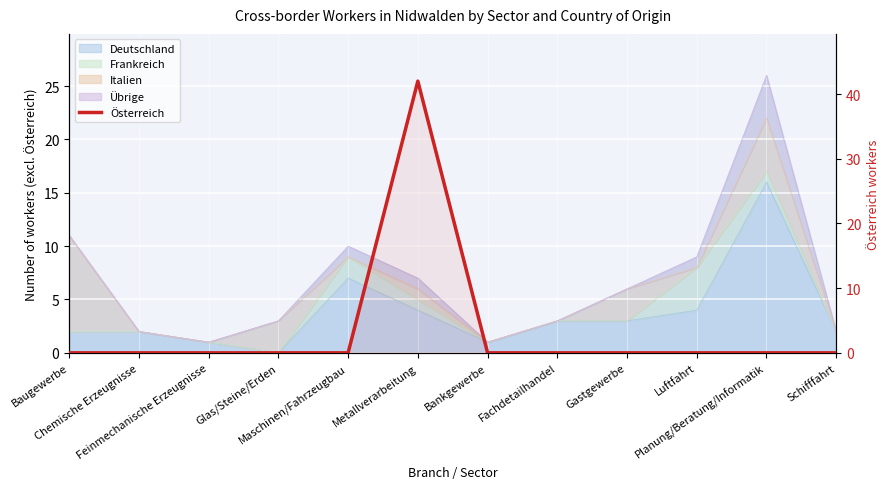

What is the label of the 1st point from the right?

Schifffahrt